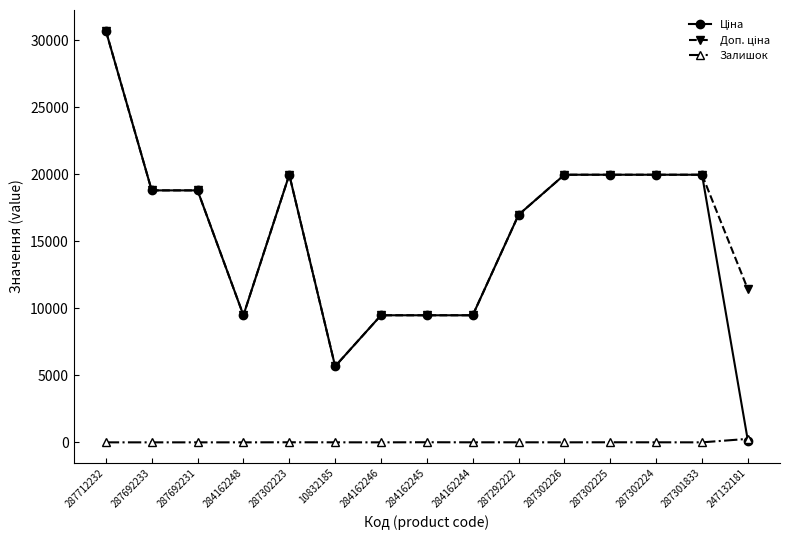

What is the total value across all series at 287301833?

39928.3